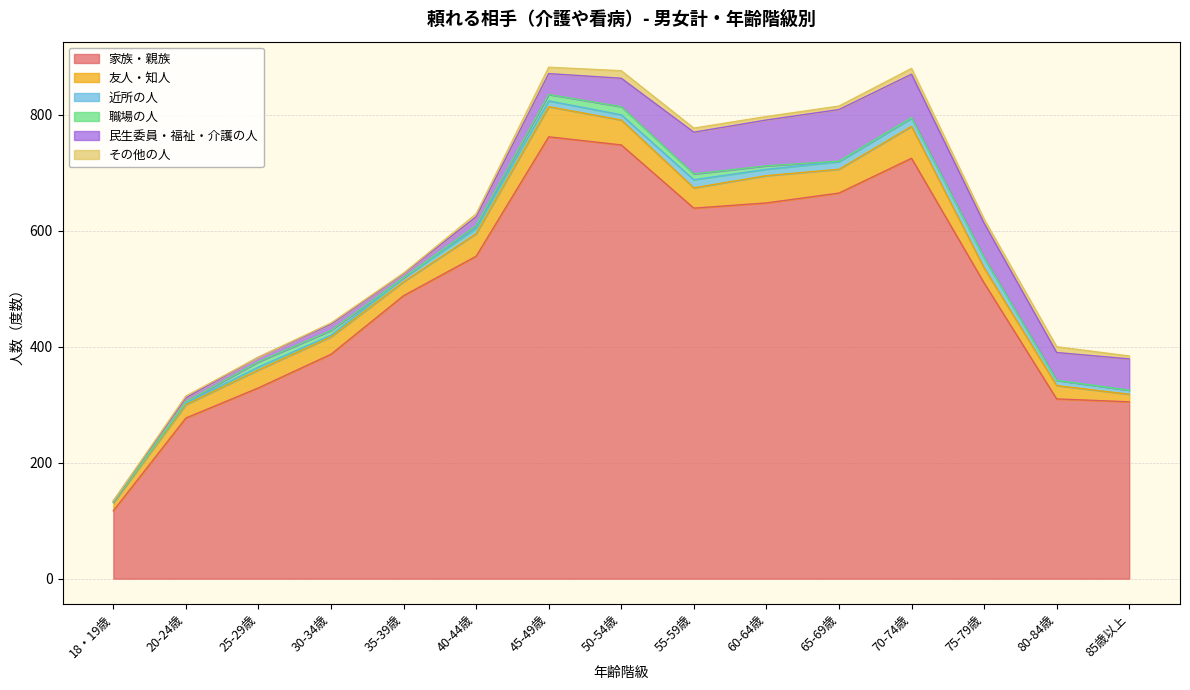

What is the label of the 14th point from the right?

20-24歳